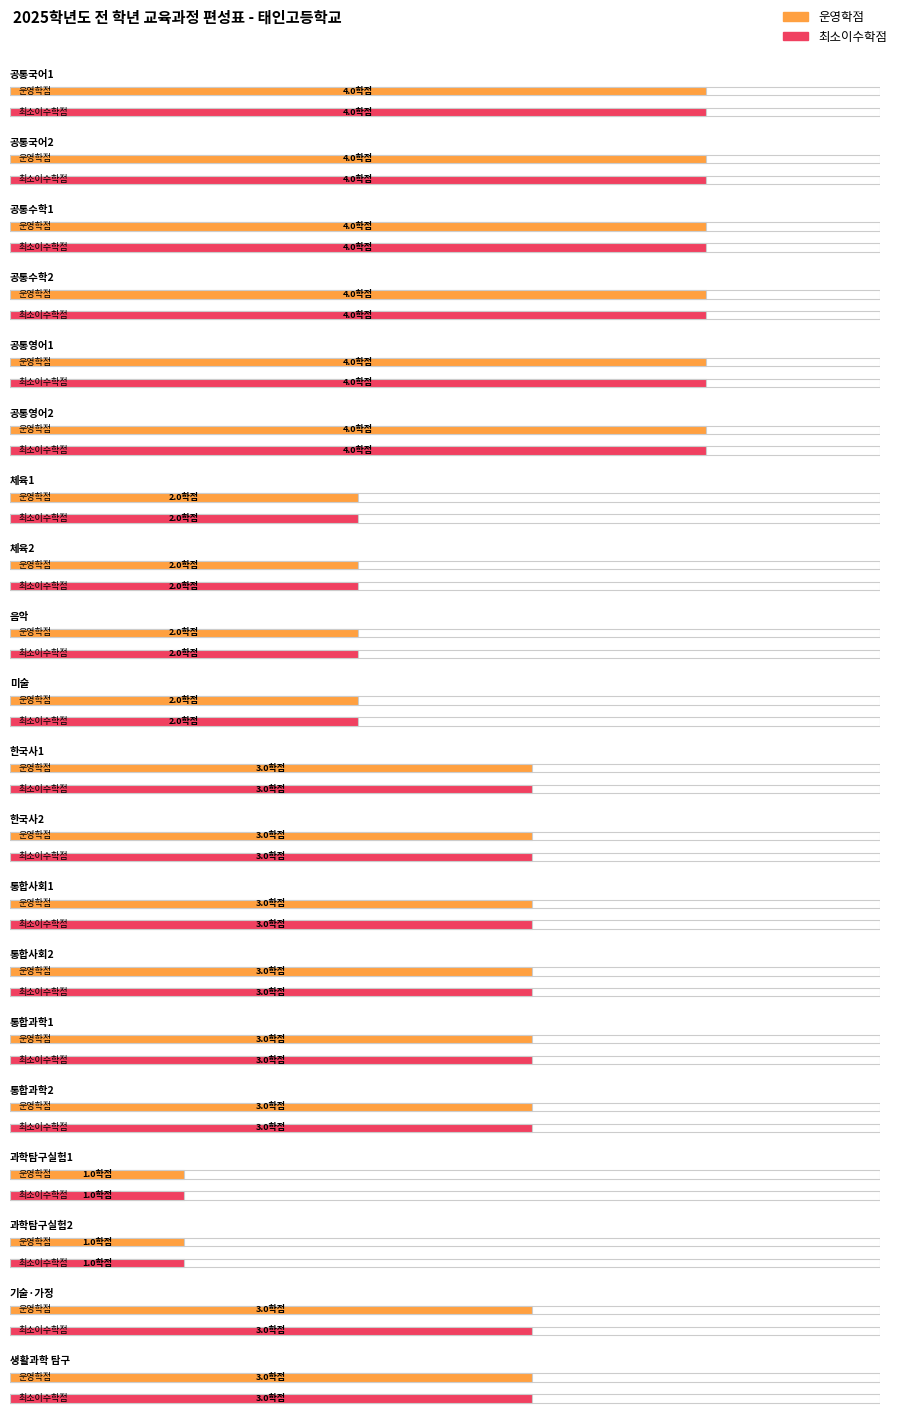

Read the 최소이수학점 value at 공통수학2.

4